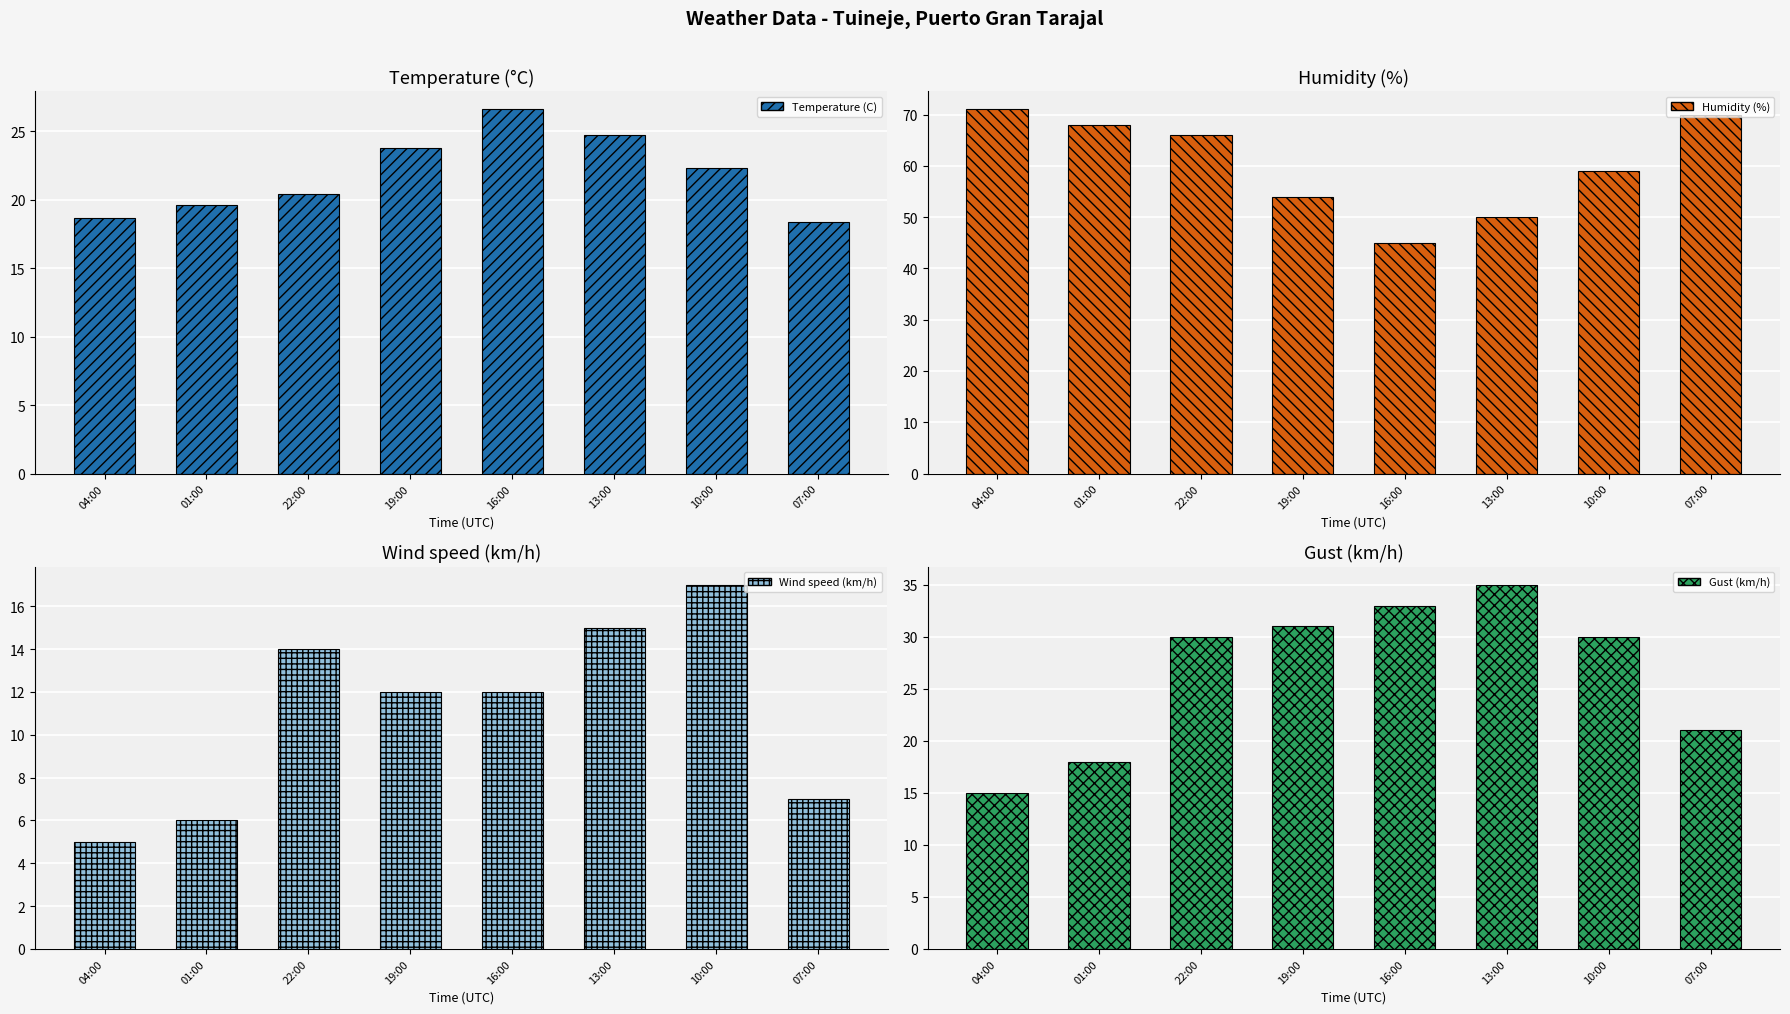

Which series has the widest spread of values?

Humidity (%)